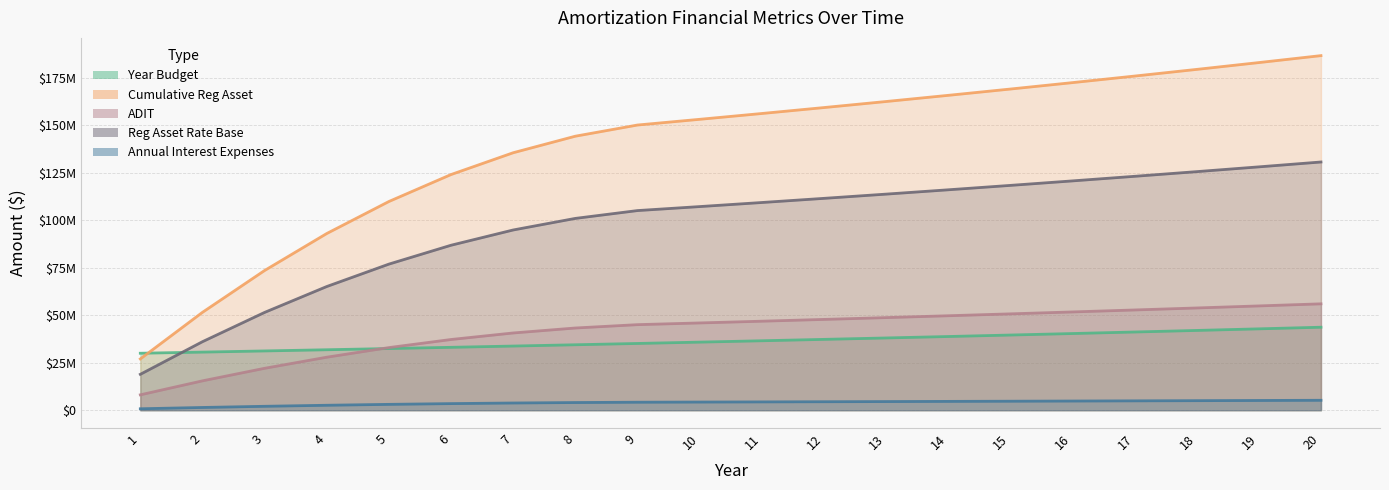

True or false: Annual Interest Expenses and Year Budget cross at least once.

False